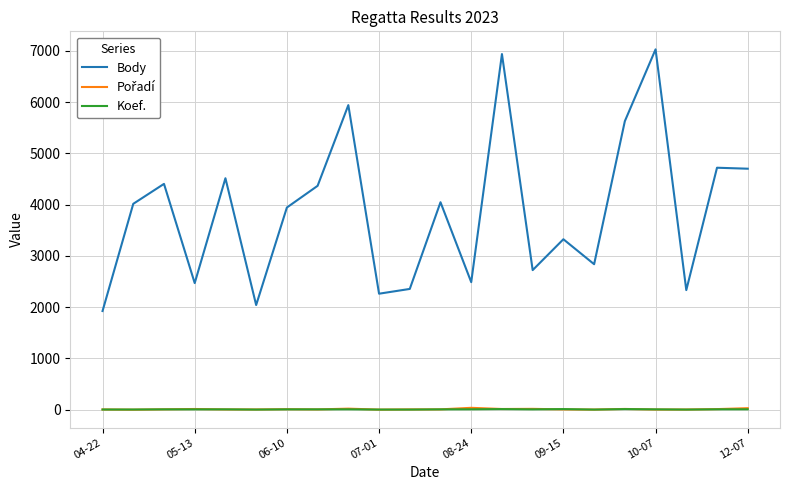

True or false: Body and Koef. cross at least once.

False